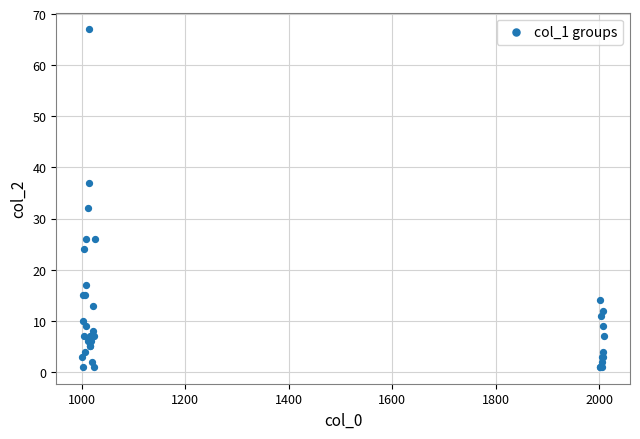

What Y value in the scatter plot is closest to 34?

32